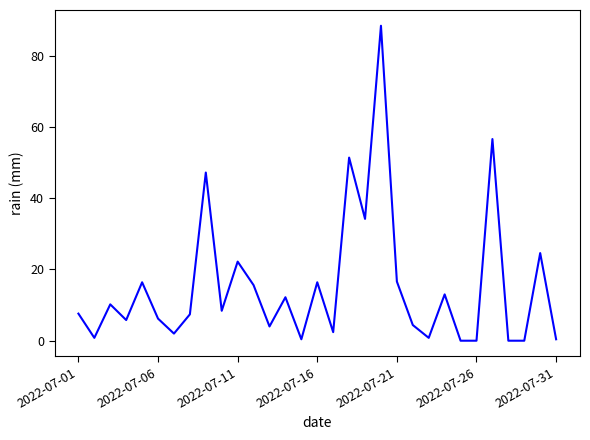

What is the maximum value shown in the chart?

88.4